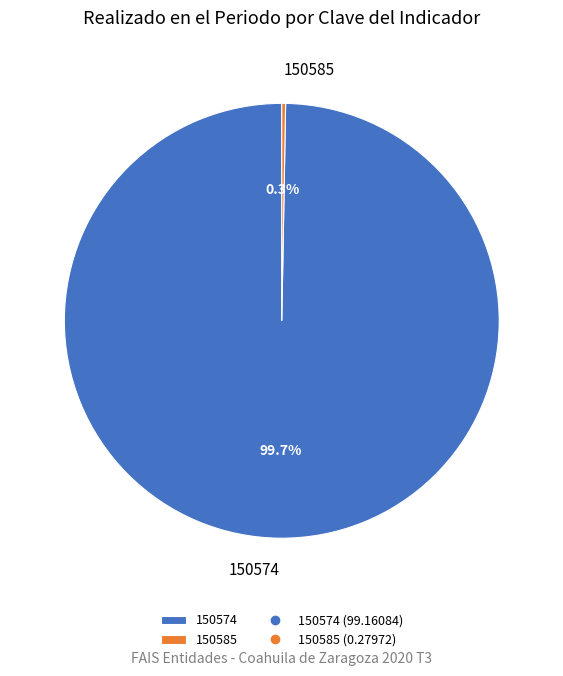

Which category accounts for the majority?

150574